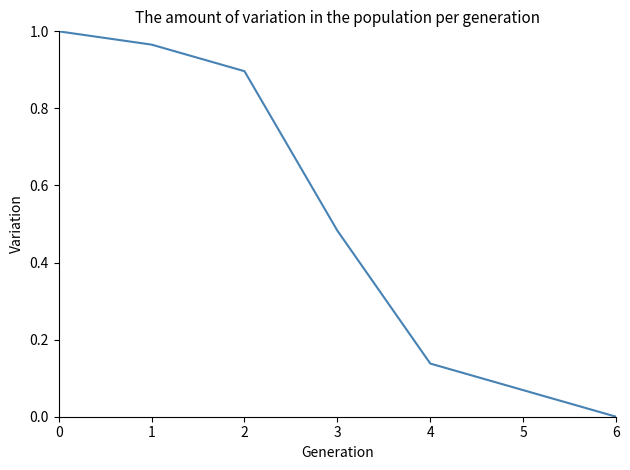

What is the change in value from 0 to 2?

-0.1